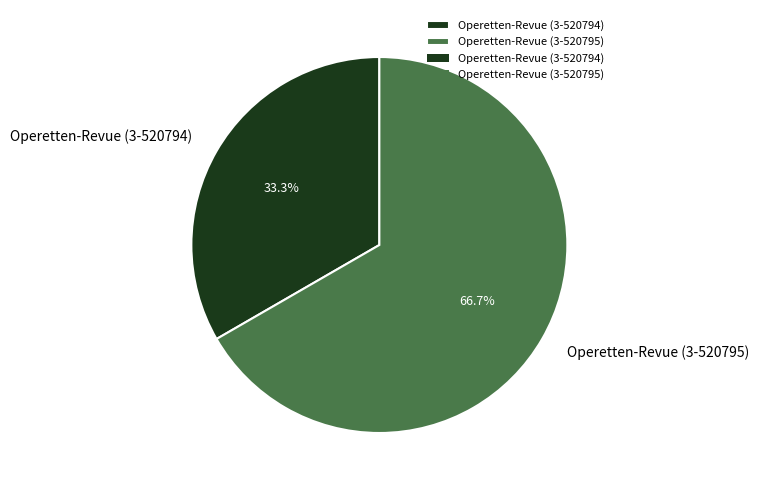

What is the ratio of the value at Operetten-Revue (3-520794) to the value at Operetten-Revue (3-520795)?

0.5